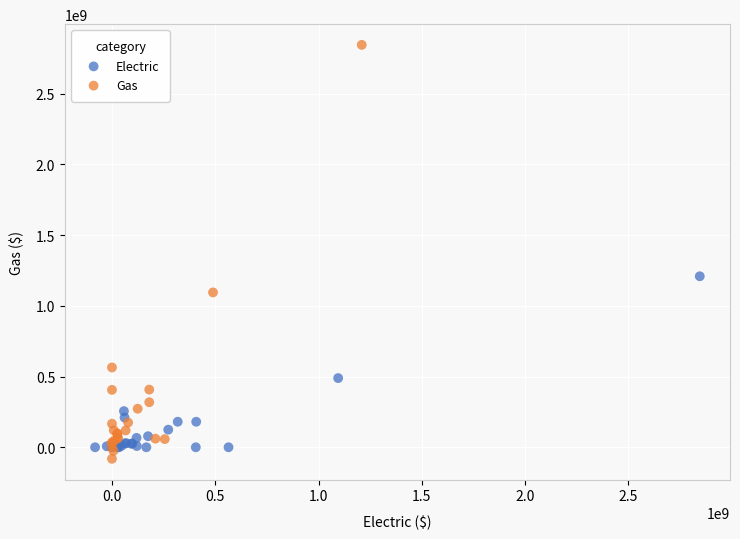

Which series has the largest Y range (max minus min)?

Gas